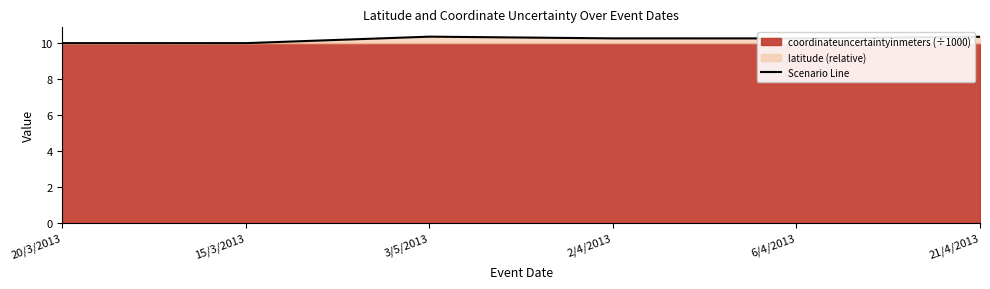

What is the value of the 2nd point from the left?

10.0